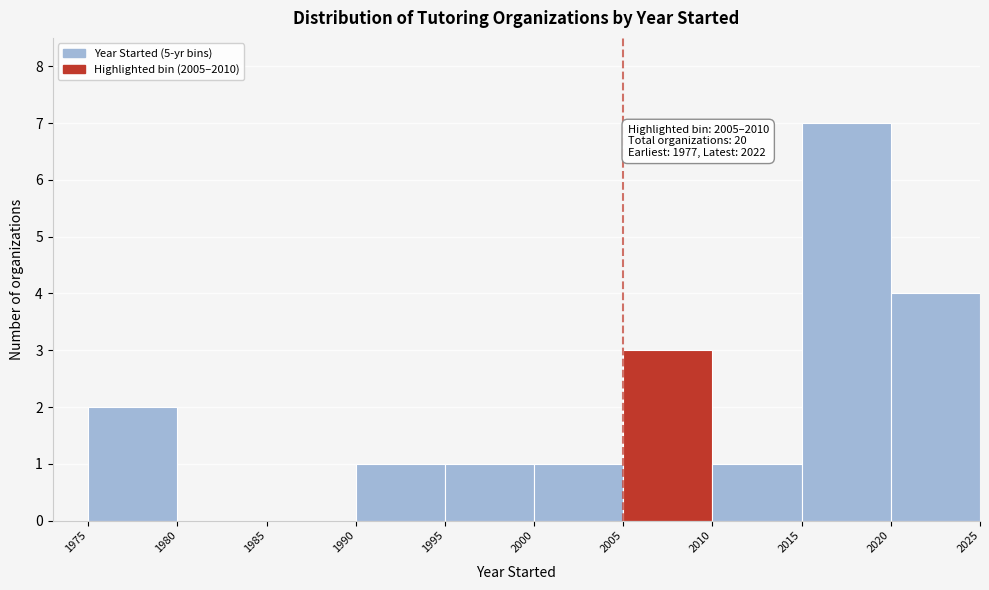

Which range on the x-axis has the tallest bar?

2015 to 2020